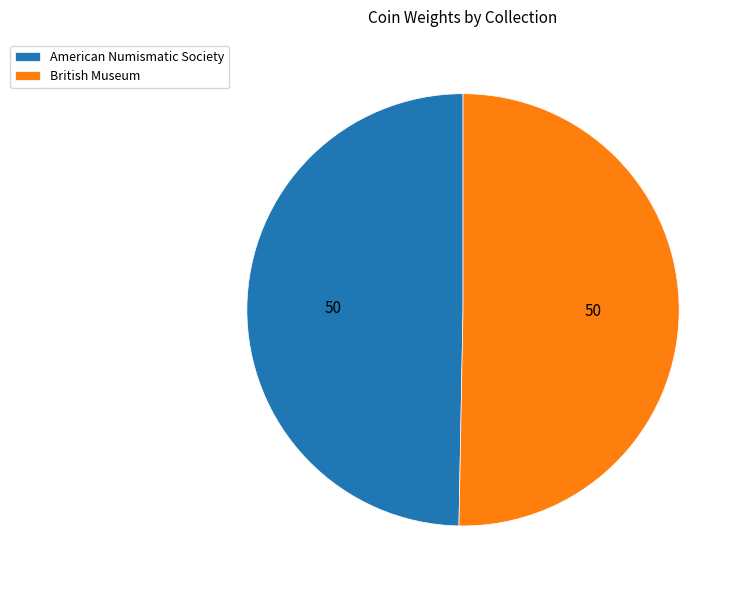

Do American Numismatic Society and British Museum together represent more than half of the pie?

Yes